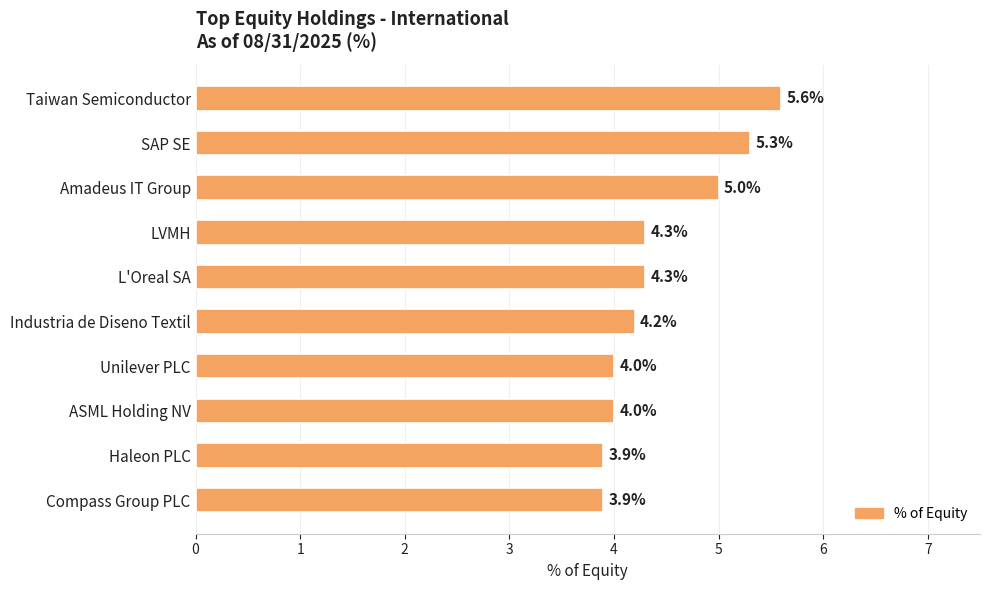

True or false: the data shows 7.6 at L'Oreal SA.

False